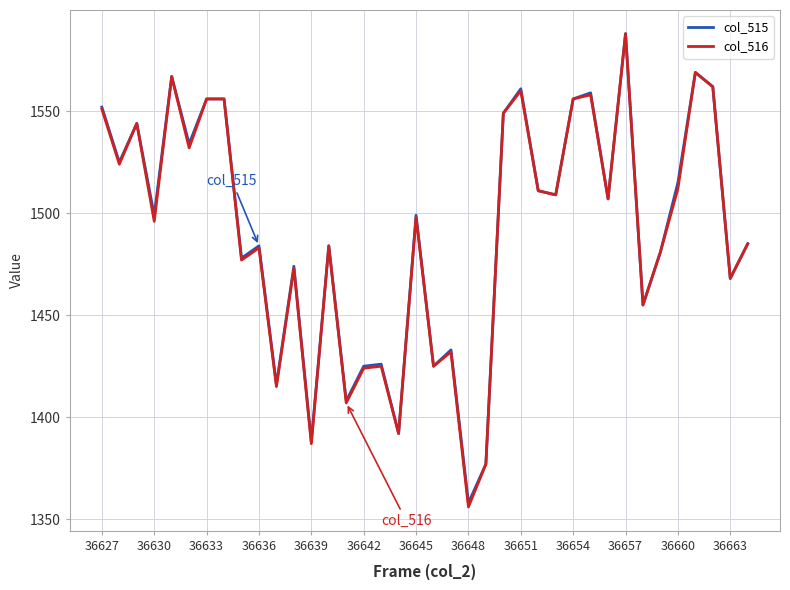

What is the maximum value for col_516?

1588